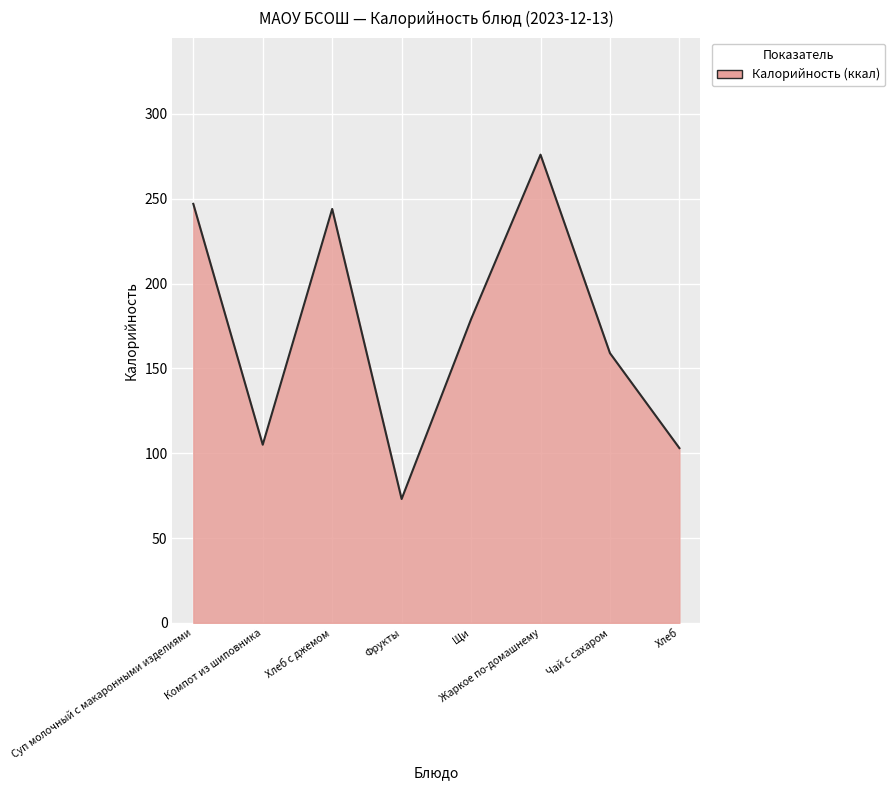

What is the average value?

173